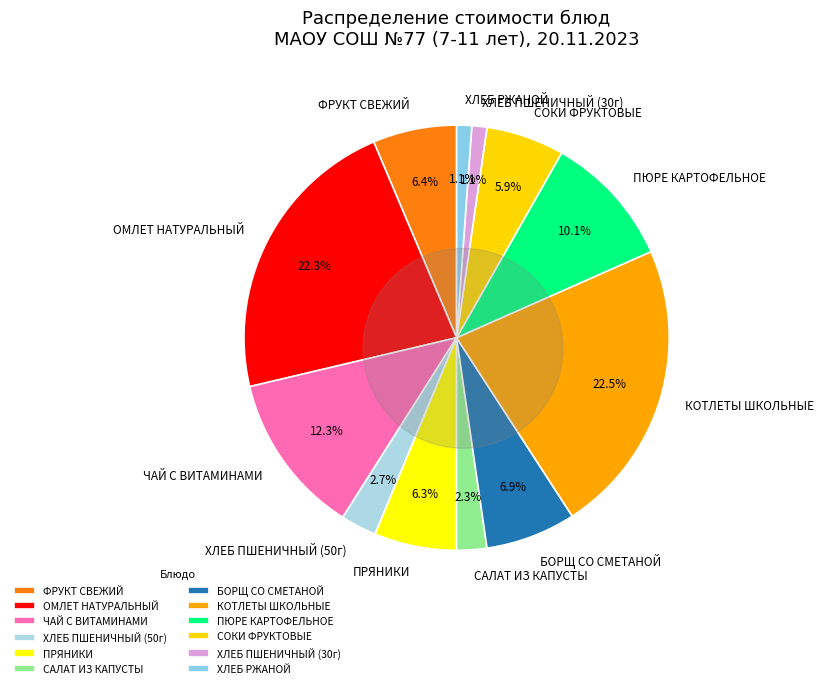

Is there any slice that represents more than half of the pie?

No